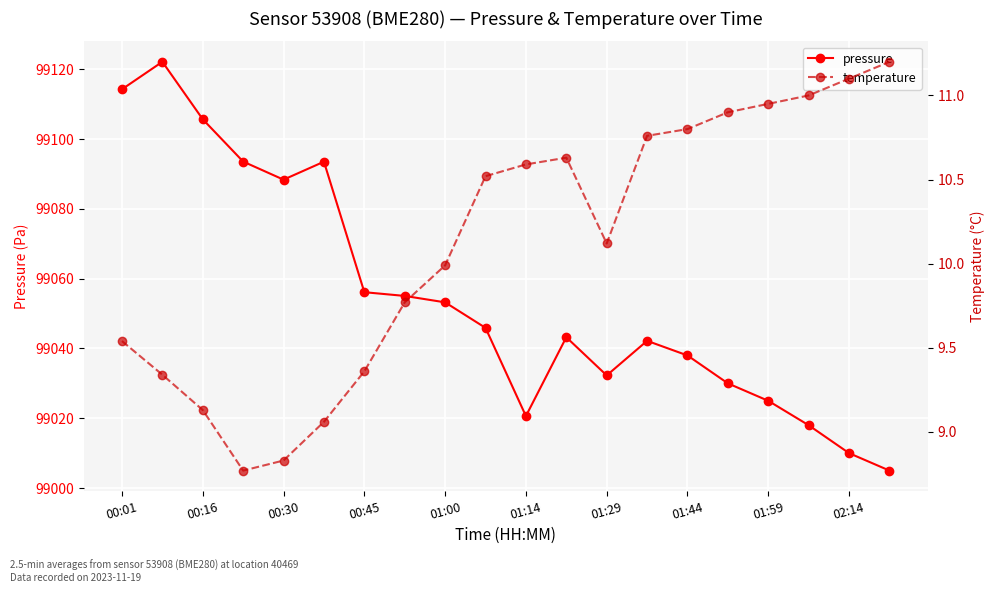

What is the approximate value of pressure at 02:14?

99010.0